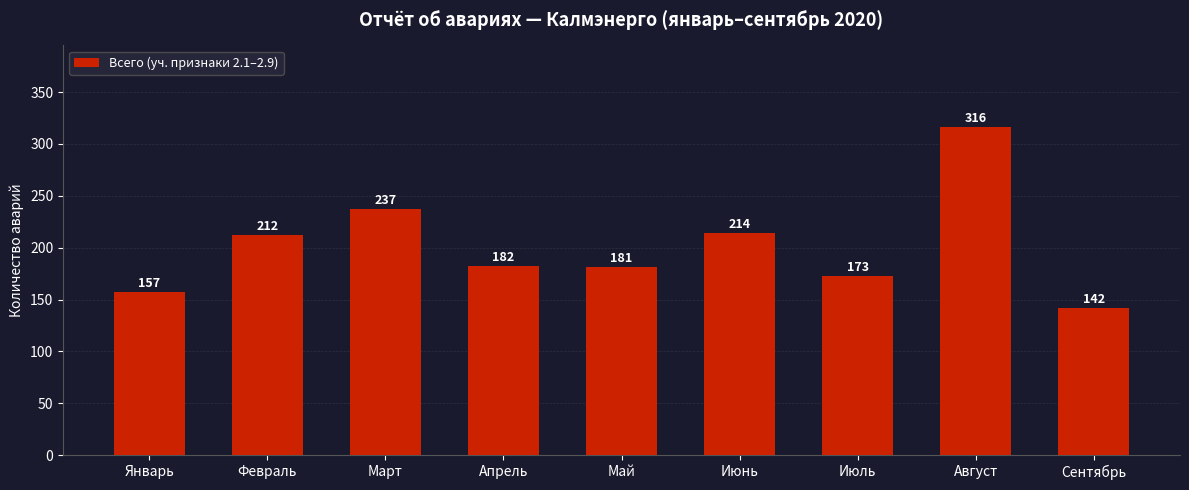

What is the label of the 7th bar from the right?

Март